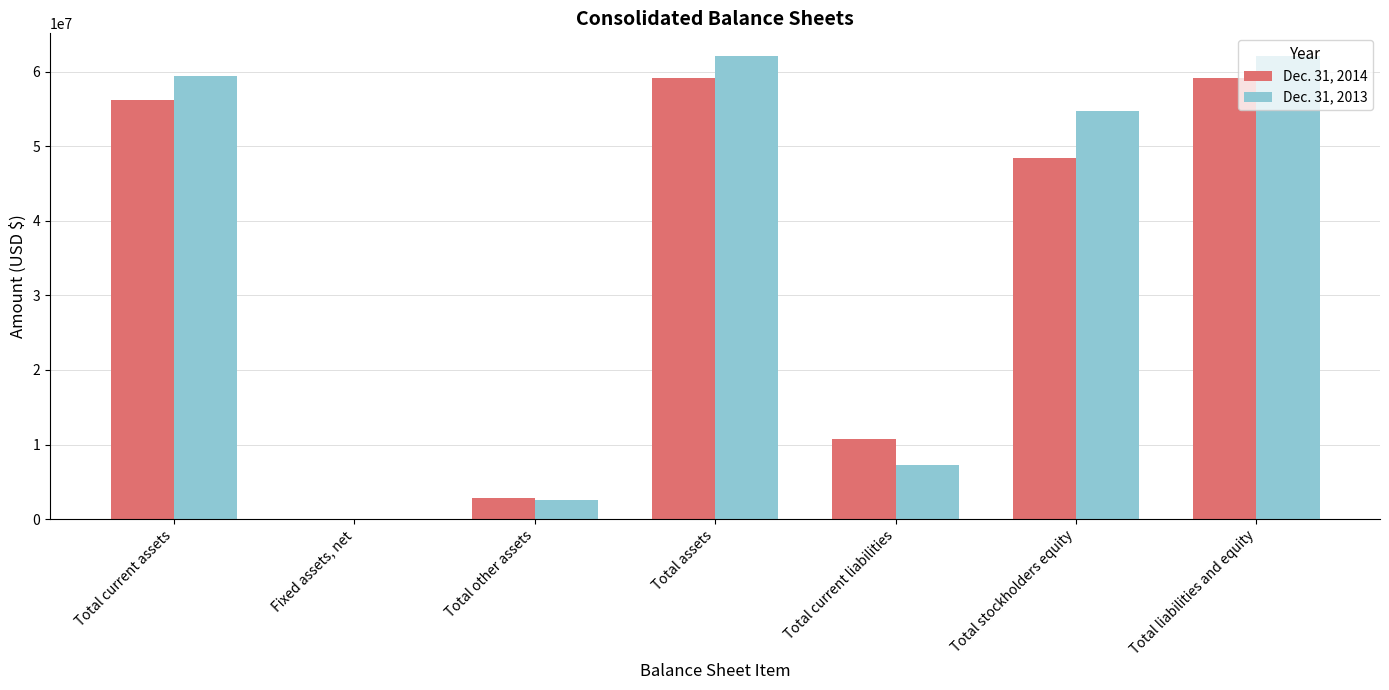

Where does the Dec. 31, 2014 series first go above 48389107?

Total current assets